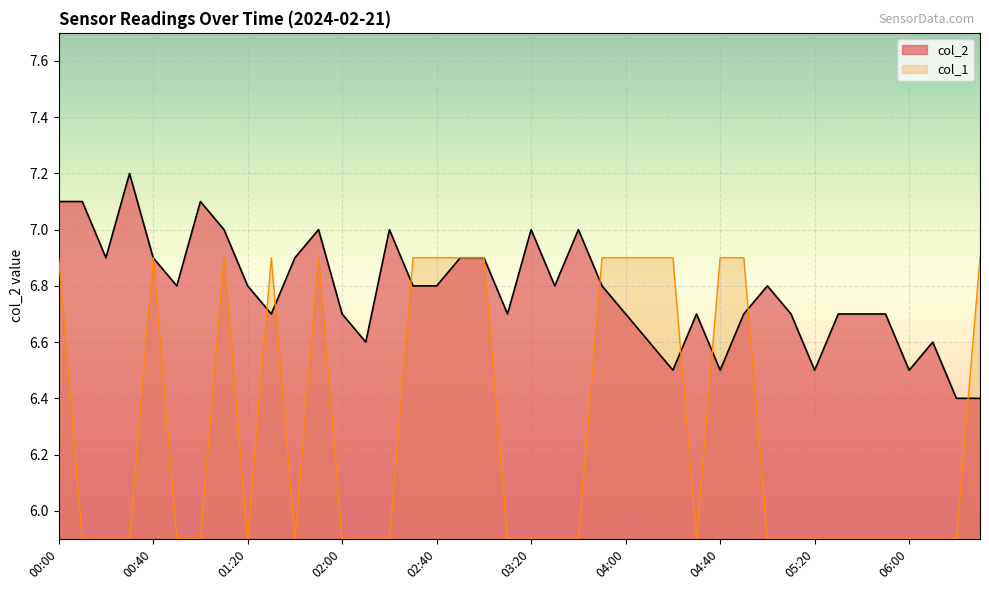

Reading left to right, list all the values displayed in this chart.

col_2: 7.1	7.1	6.9	7.2	6.9	6.8	7.1	7.0	6.8	6.7	6.9	7.0	6.7	6.6	7.0	6.8	6.8	6.9	6.9	6.7	7.0	6.8	7.0	6.8	6.7	6.6	6.5	6.7	6.5	6.7	6.8	6.7	6.5	6.7	6.7	6.7	6.5	6.6	6.4	6.4
col_1: 6.9	5.9	5.9	5.9	6.9	5.9	5.9	6.9	5.9	6.9	5.9	6.9	5.9	5.9	5.9	6.9	6.9	6.9	6.9	5.9	5.9	5.9	5.9	6.9	6.9	6.9	6.9	5.9	6.9	6.9	5.9	5.9	5.9	5.9	5.9	5.9	5.9	5.9	5.9	6.9